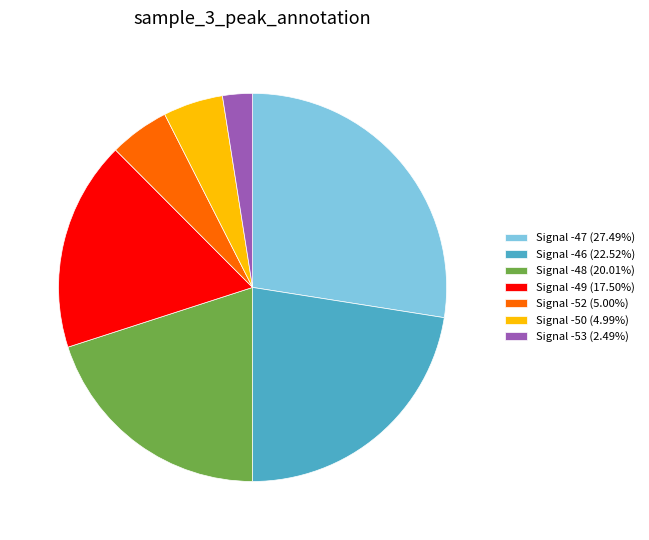

Combined, do Signal -49 (17.50%) and Signal -53 (2.49%) account for over 50%?

No